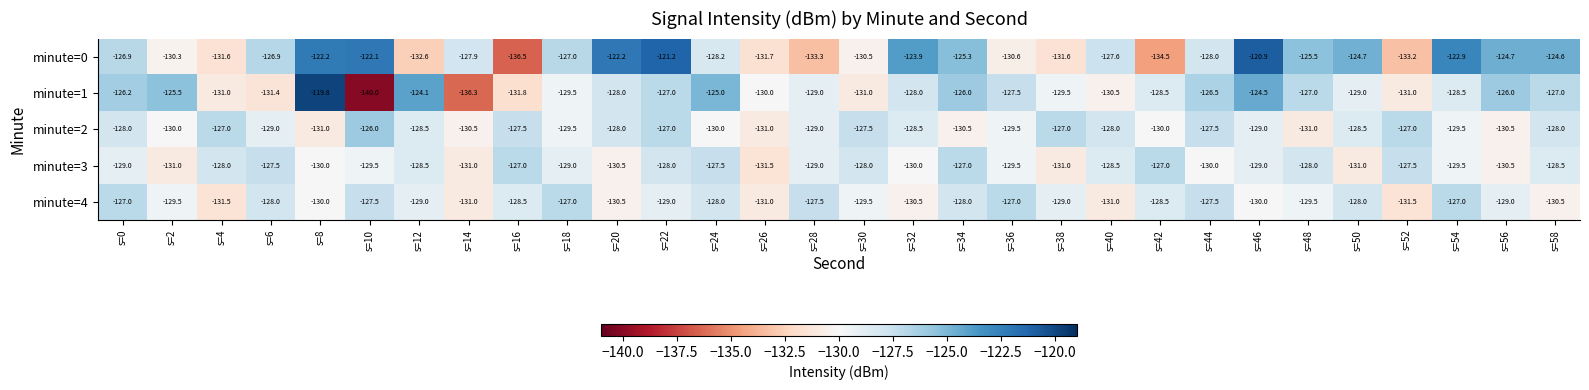

The value of minute=1 at s=50 is -74.2. True or false?

False